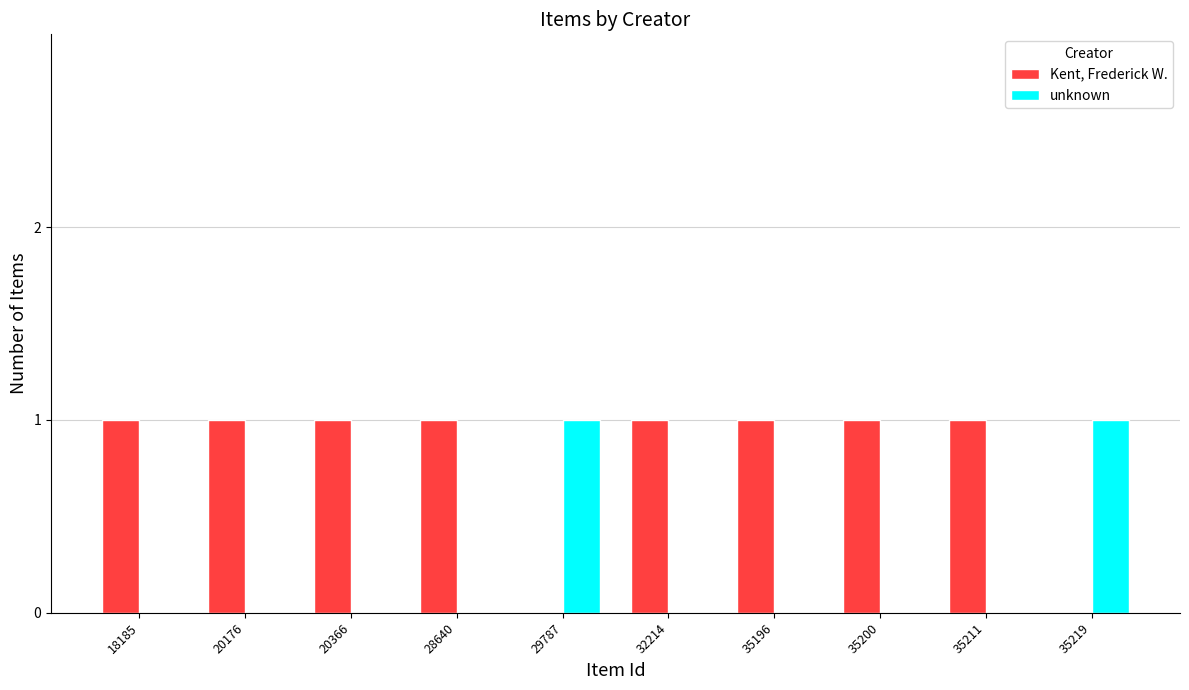

How many unknown values are between 0 and 1?

10